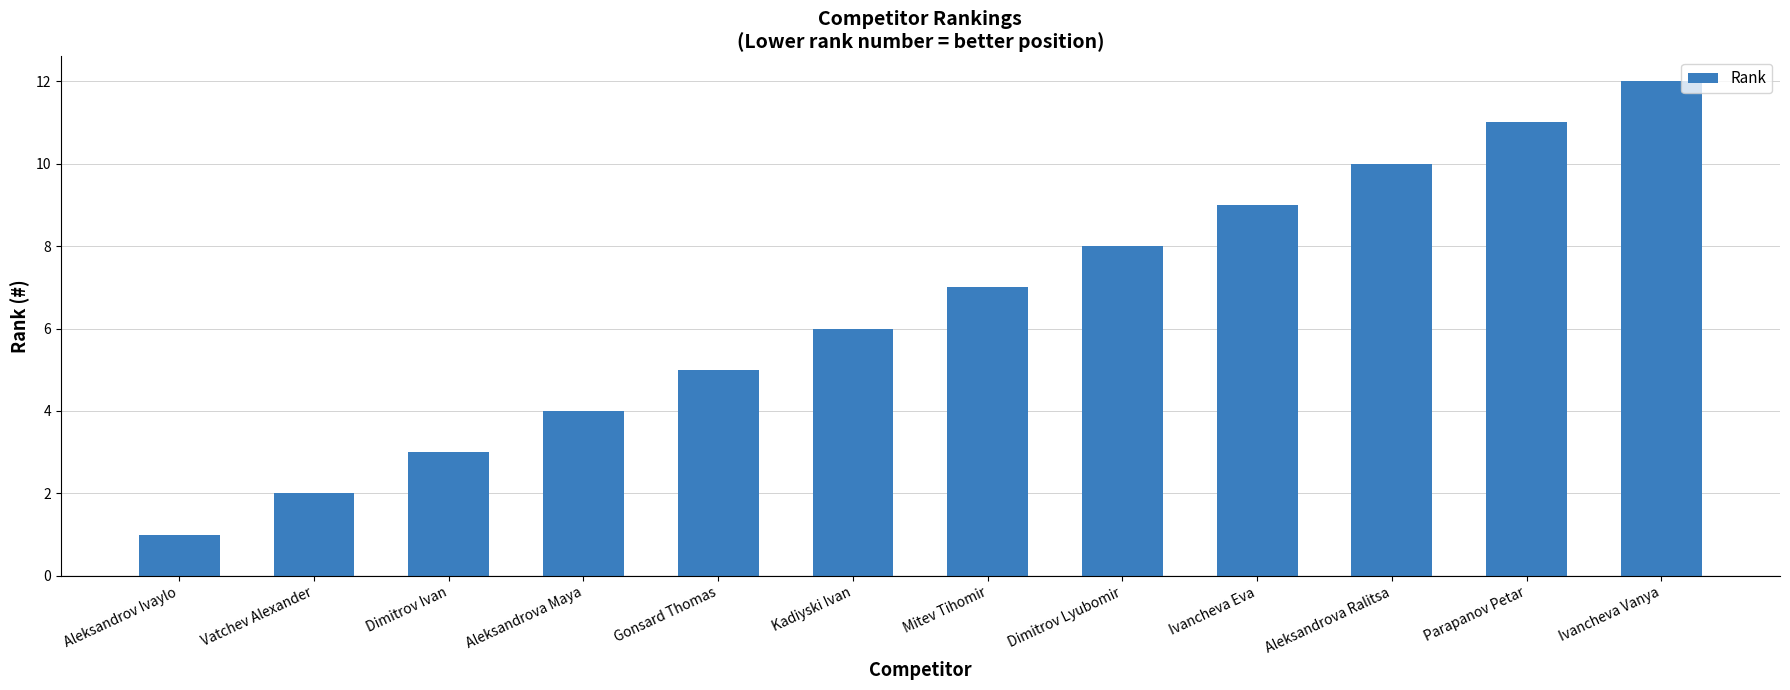

Reading left to right, list all the values displayed in this chart.

1	2	3	4	5	6	7	8	9	10	11	12